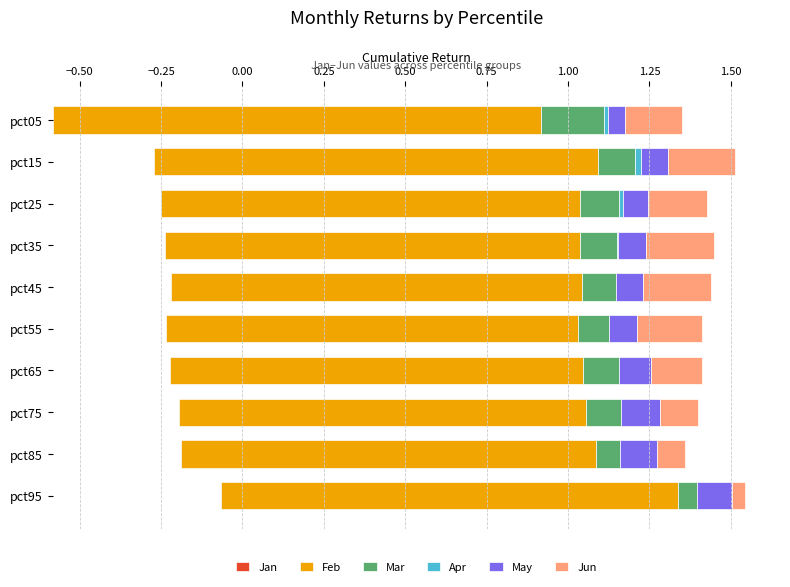

What are all the series names shown in the legend?

Jan, Feb, Mar, Apr, May, Jun